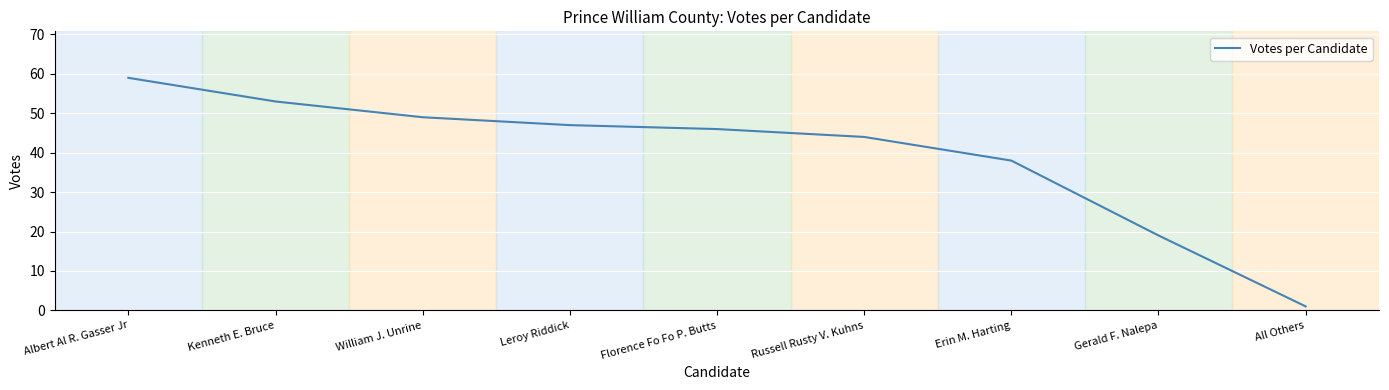

Reading left to right, extract all data points from this chart.

59	53	49	47	46	44	38	19	1